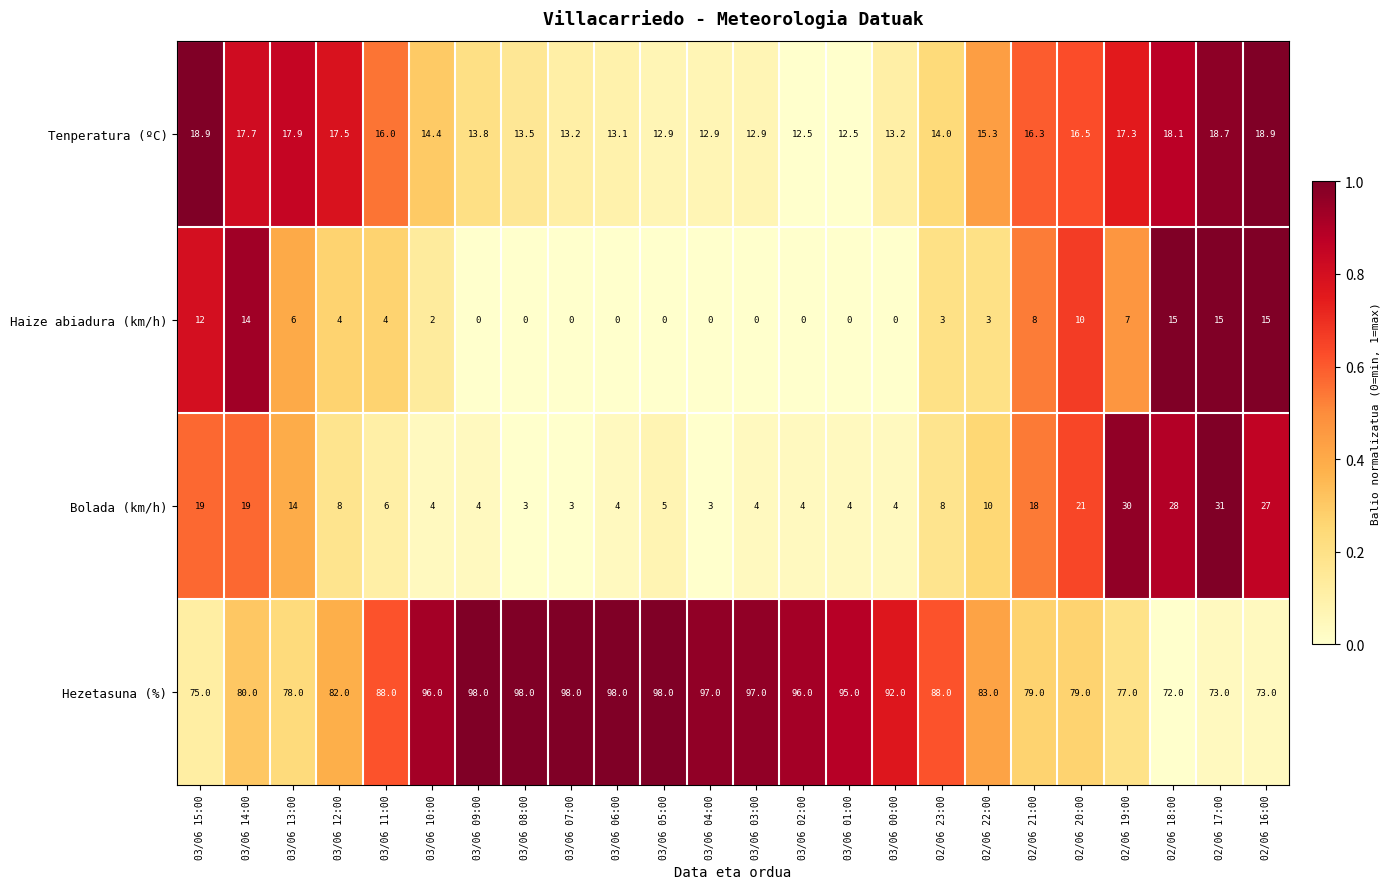

What is the highest value of the Tenperatura (ºC) series?

18.9